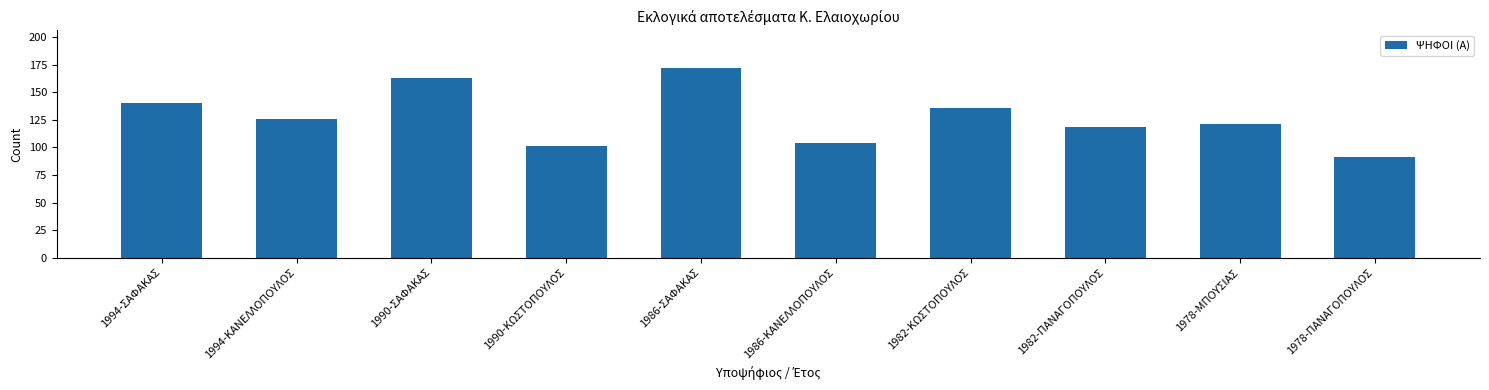

Which category has the highest value across all series?

1986-ΣΑΦΑΚΑΣ